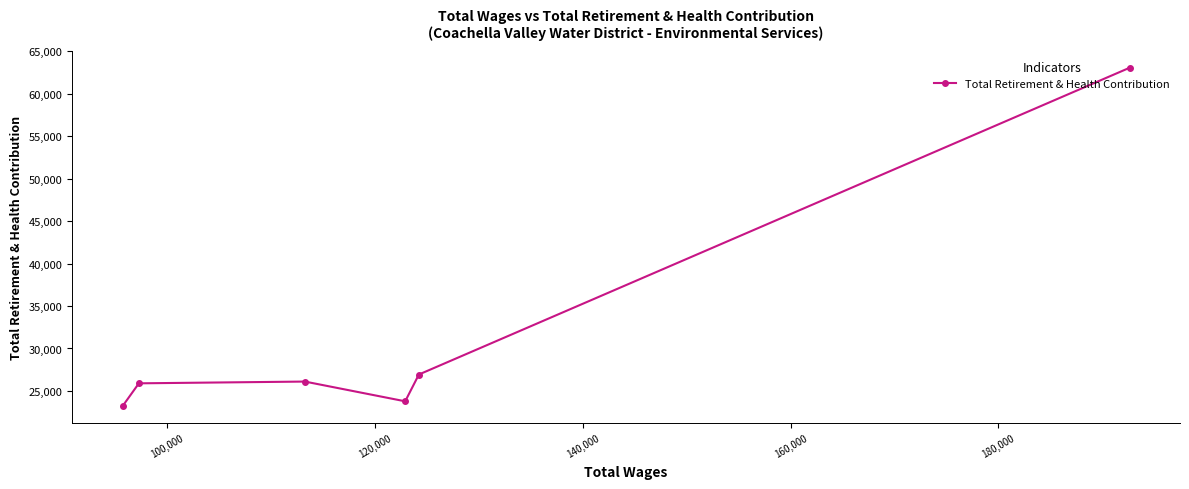

Does the chart display data point markers on the line(s)?

Yes